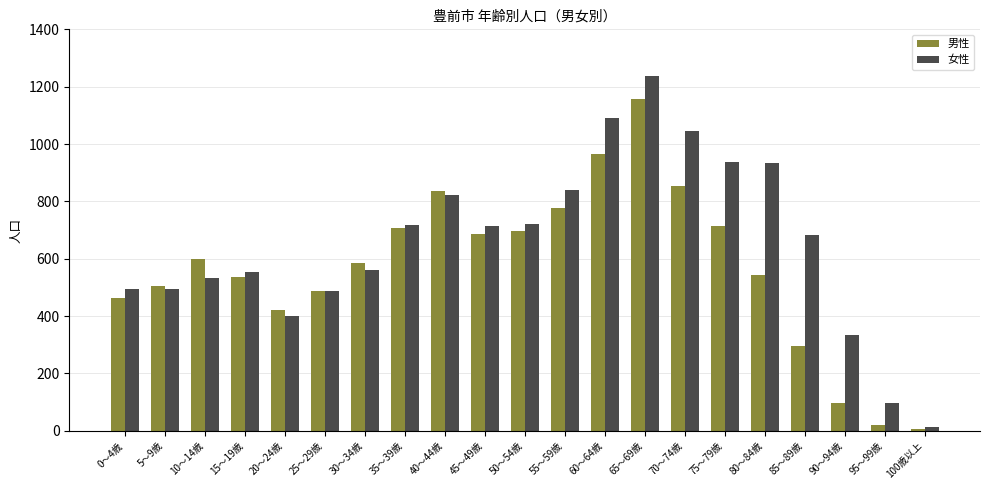

What is the label of the 10th bar from the right?

55～59歳